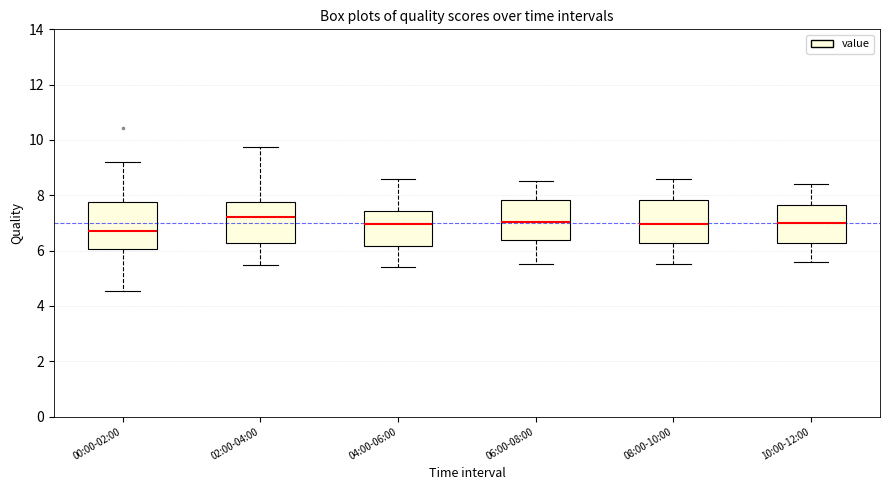

Reading left to right, transcribe this box plot: for each box, give where its median line is, the range the box spans, and where its two whiskers end, as read against the y-axis. The values are not printed on the chart, so give them approximately, as read against the axis.

00:00-02:00: median 6.8, box 6.0 to 7.8, whiskers 4.6 to 9.2
02:00-04:00: median 7.2, box 6.2 to 7.8, whiskers 5.4 to 9.8
04:00-06:00: median 7.0, box 6.2 to 7.4, whiskers 5.4 to 8.6
06:00-08:00: median 7.0, box 6.4 to 7.8, whiskers 5.6 to 8.6
08:00-10:00: median 7.0, box 6.2 to 7.8, whiskers 5.6 to 8.6
10:00-12:00: median 7.0, box 6.2 to 7.6, whiskers 5.6 to 8.4